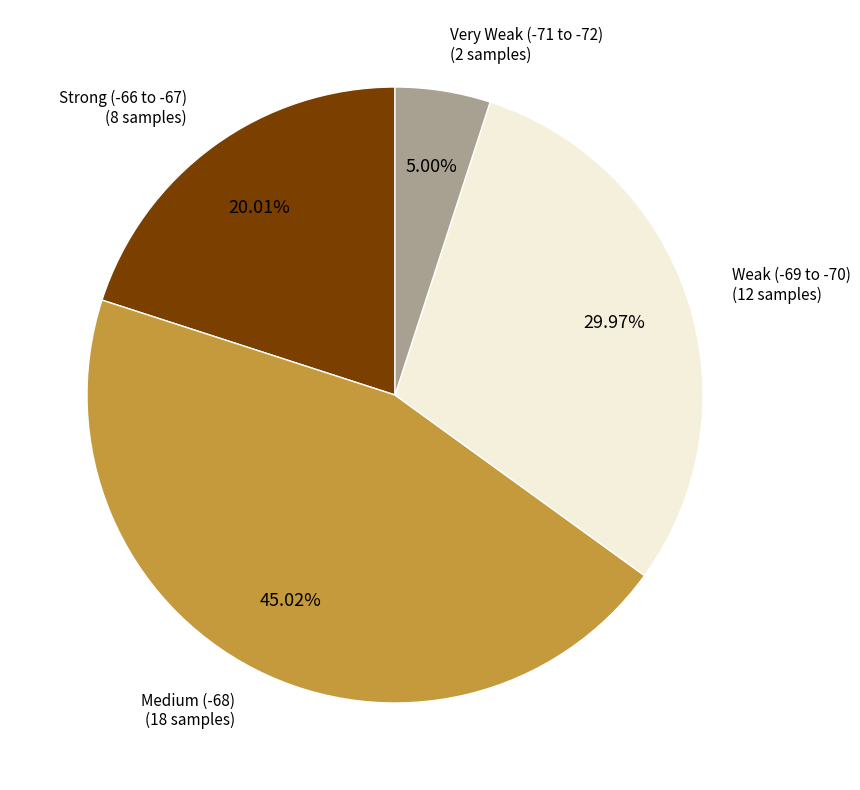

Is there a majority slice in this chart?

No